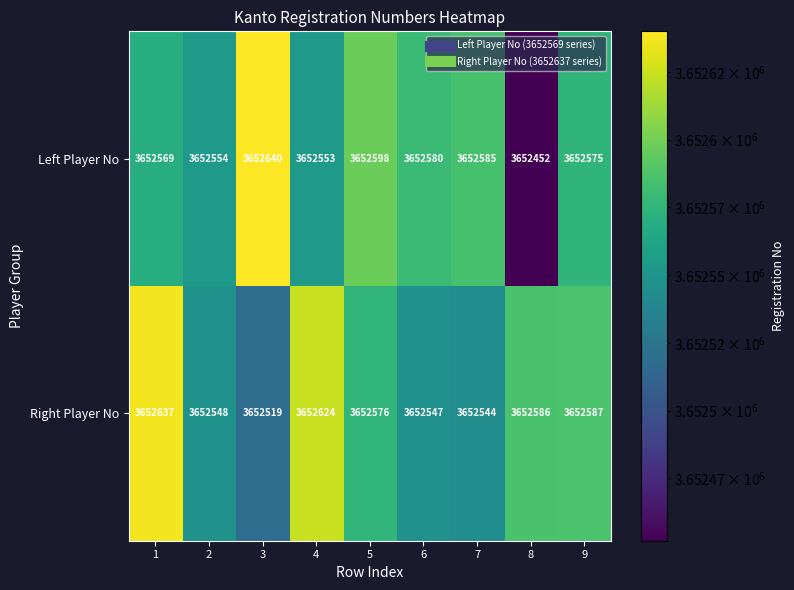

Is it true that Left Player No equals 3652580 at 6?

True